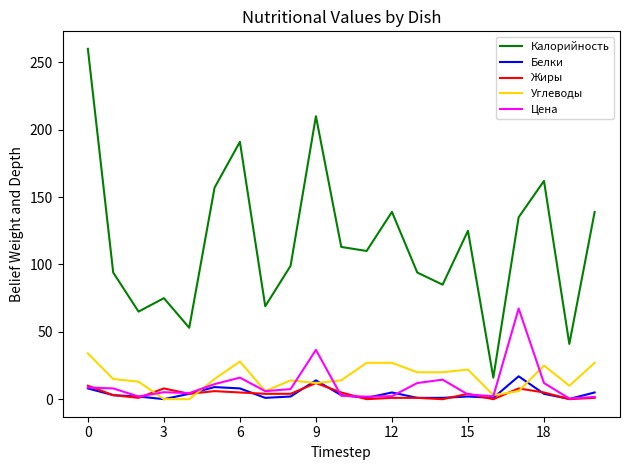

True or false: Калорийность and Углеводы cross at least once.

False